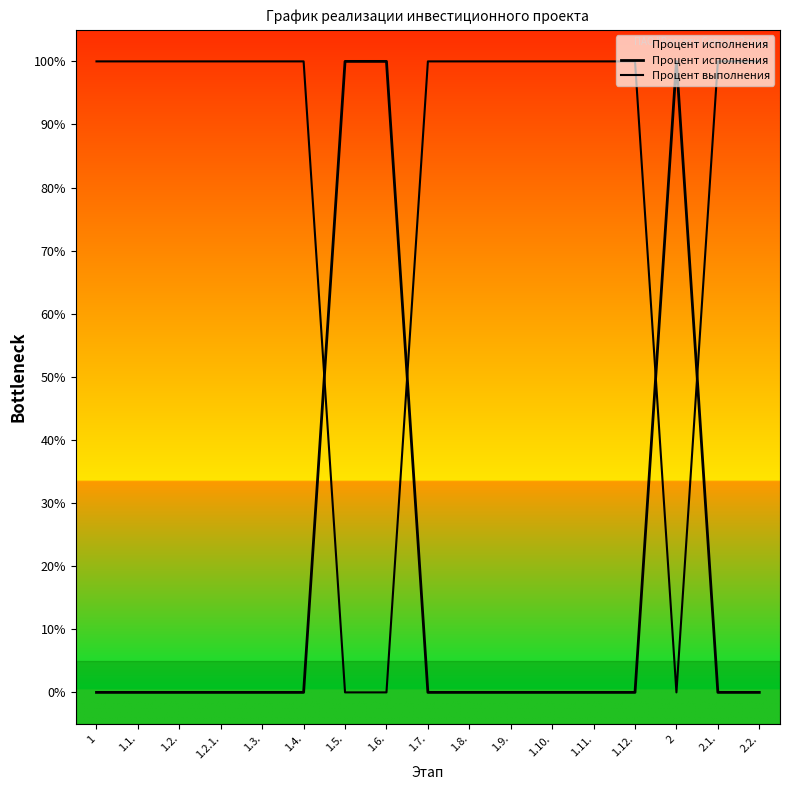

Between which two adjacent categories do Процент исполнения and Процент выполнения first intersect?

1.4. and 1.5.